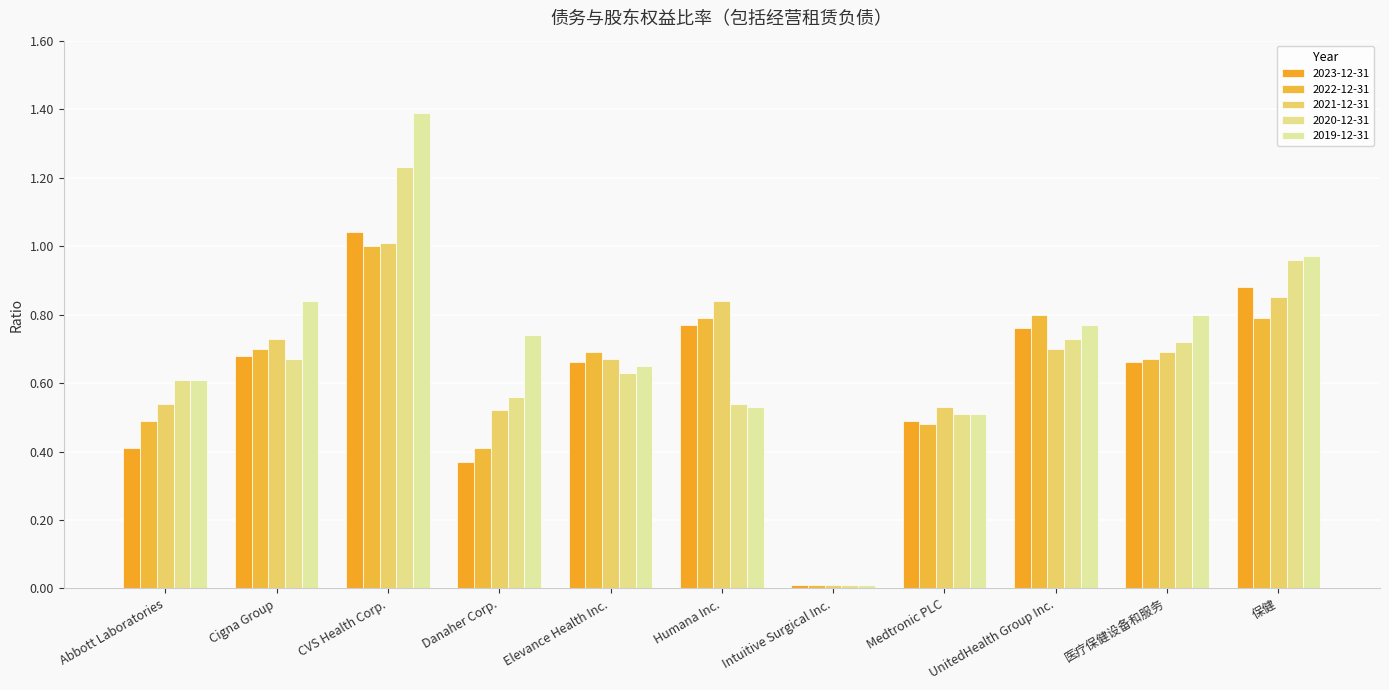

What position from the left is Danaher Corp.?

4